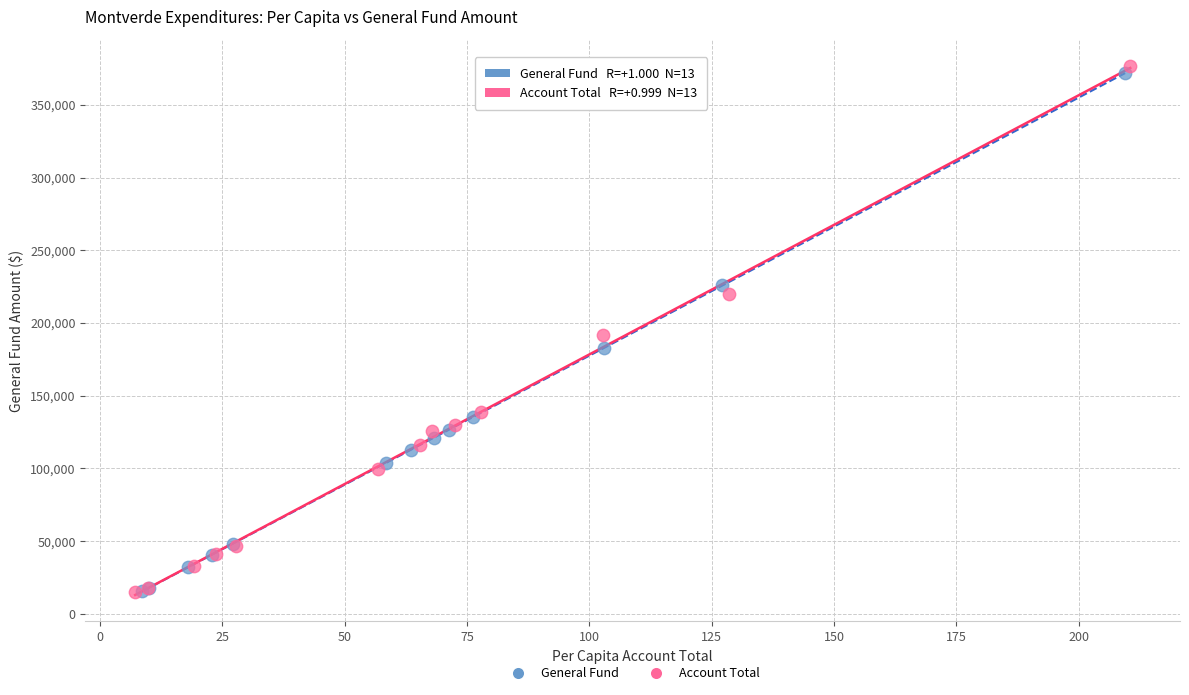

What are all the series names shown in the legend?

General Fund, Account Total